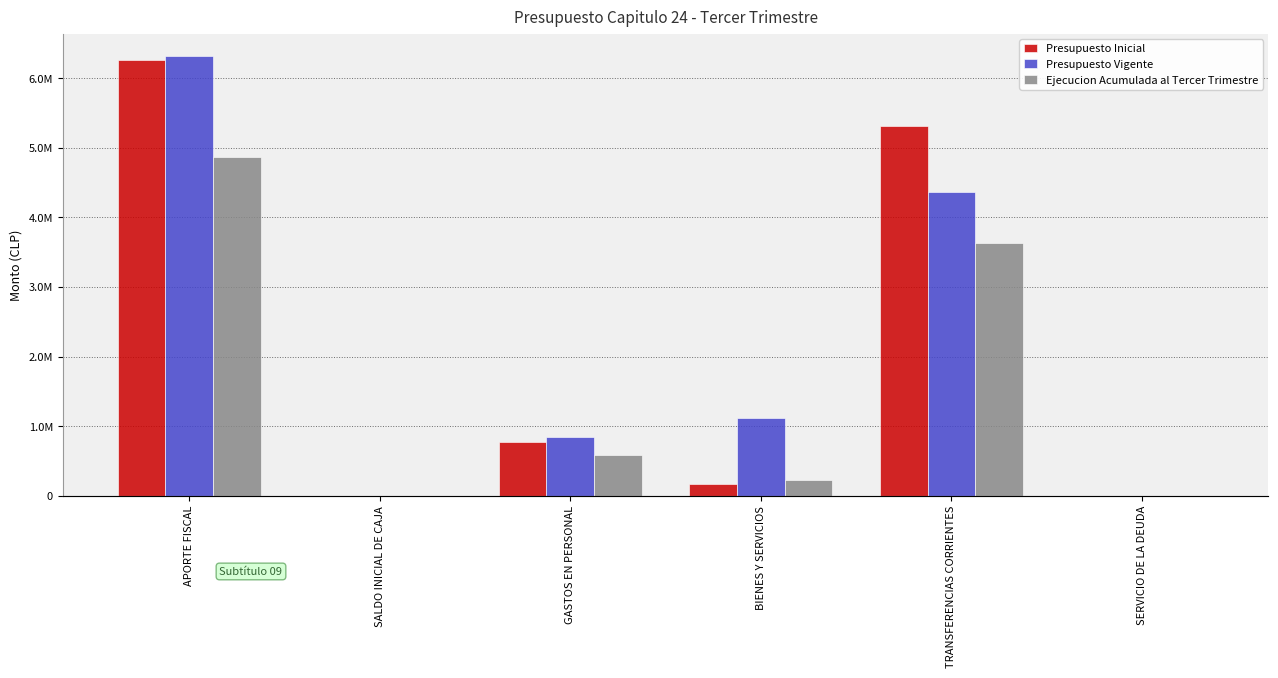

Count the Presupuesto Vigente values in the range 379 to 4360000.

5